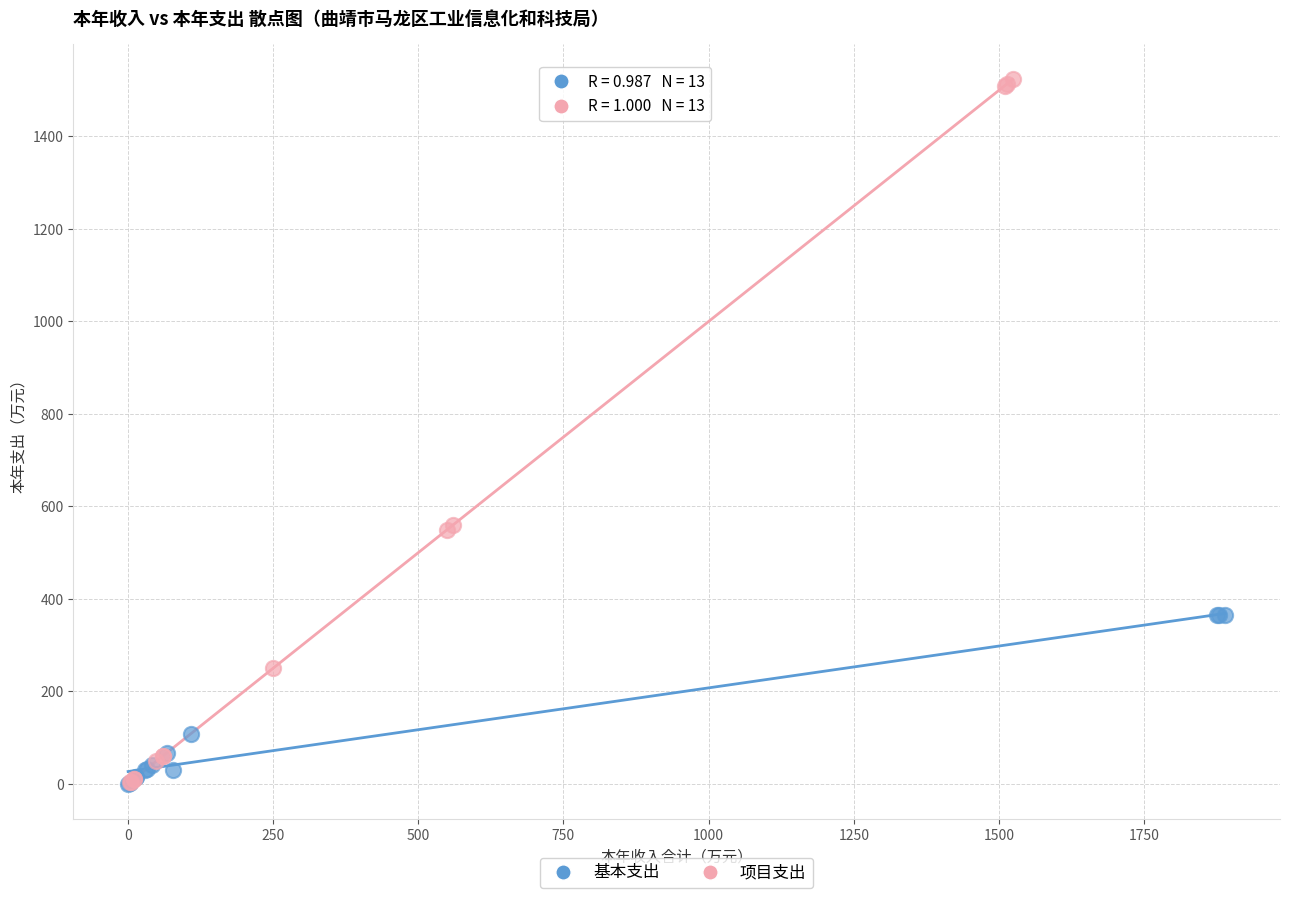

Which series has the widest spread of Y values?

项目支出